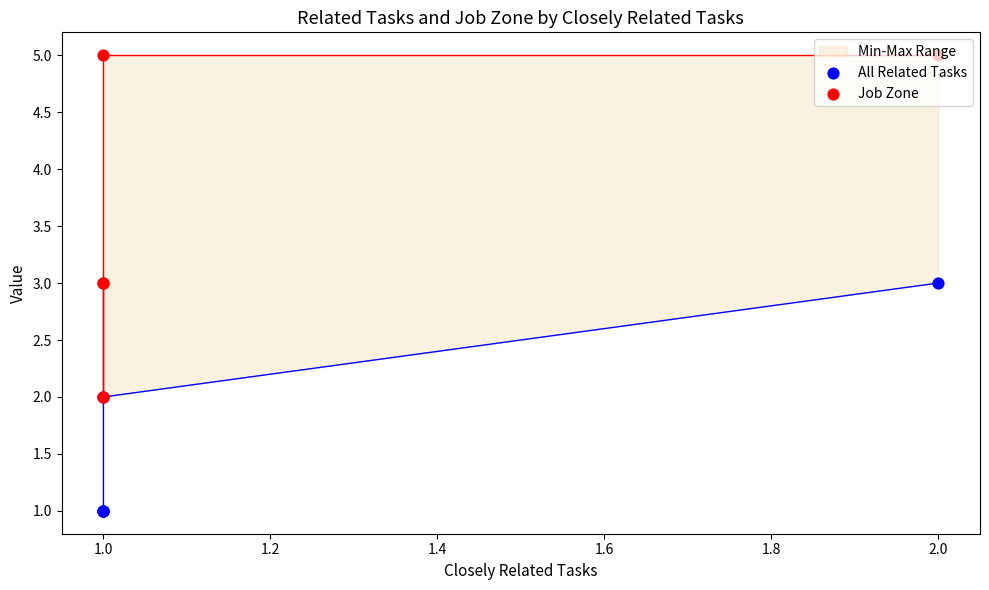

Which series contains the highest Y value?

Job Zone